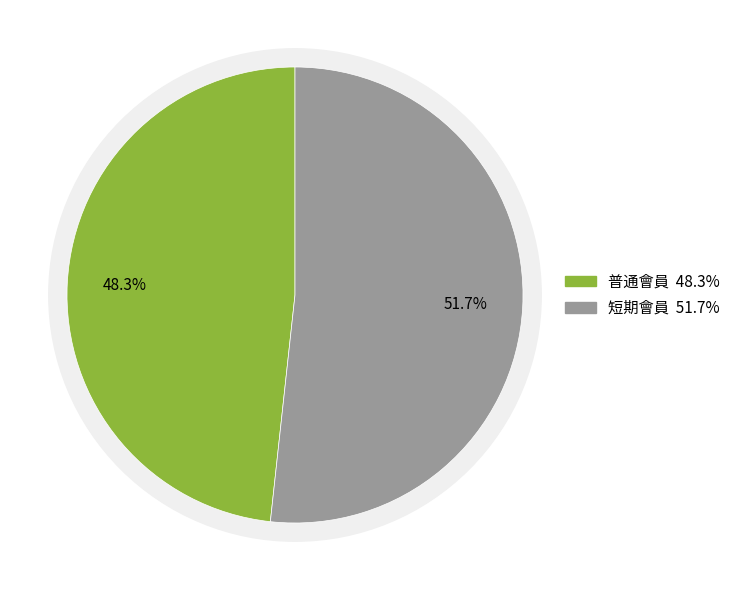

To the nearest percent, what is the average slice percentage?

50%